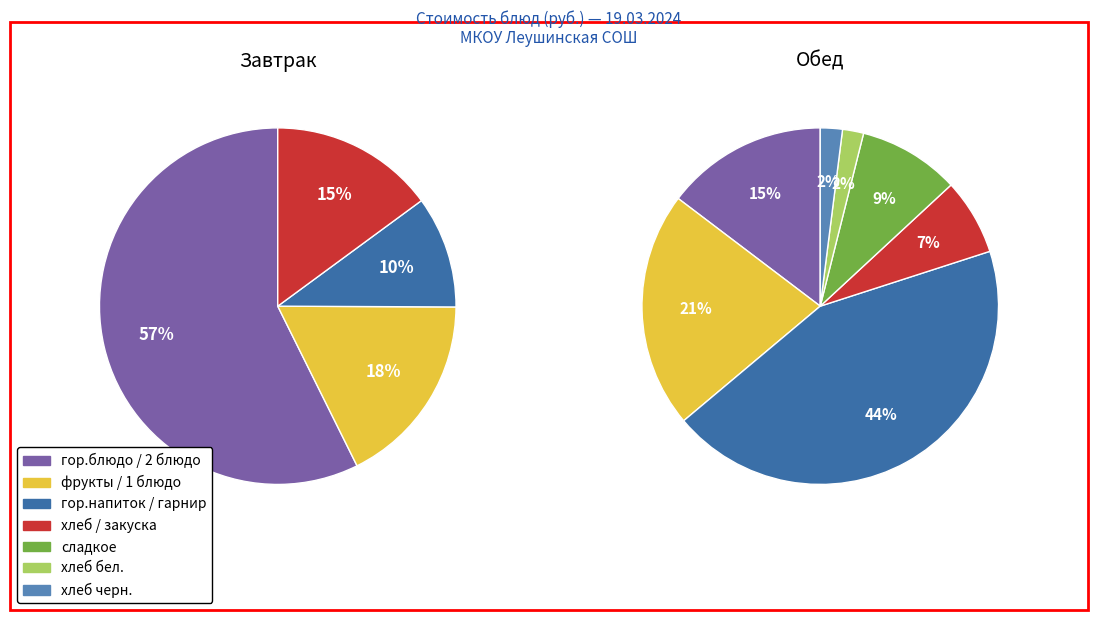

How many segments does this pie chart have?

11